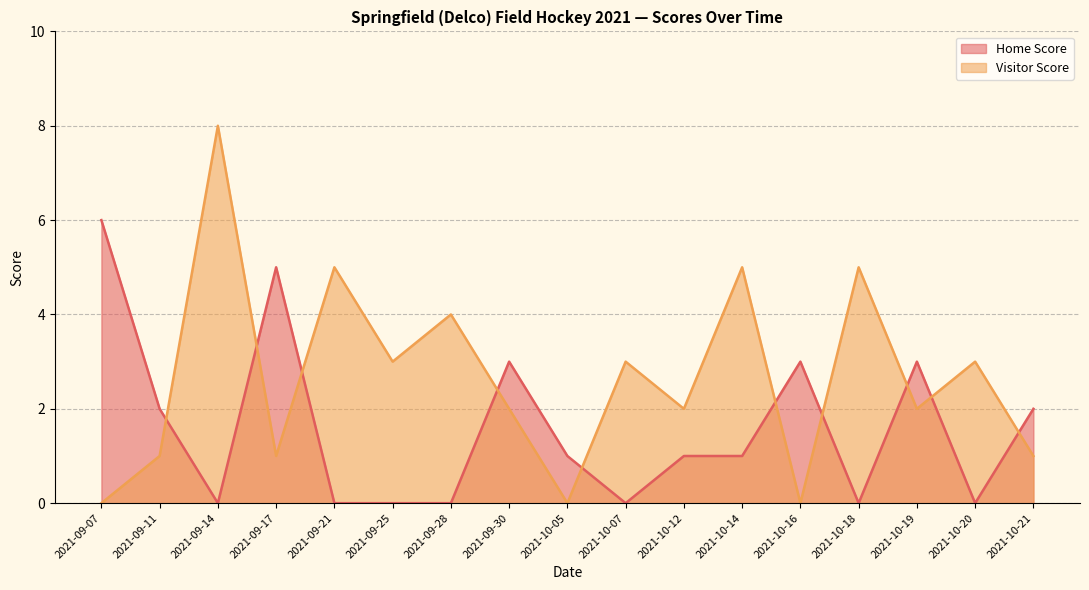

Reading left to right, transcribe all the data shown in this chart.

Home Score: 6	2	0	5	0	0	0	3	1	0	1	1	3	0	3	0	2
Visitor Score: 0	1	8	1	5	3	4	2	0	3	2	5	0	5	2	3	1